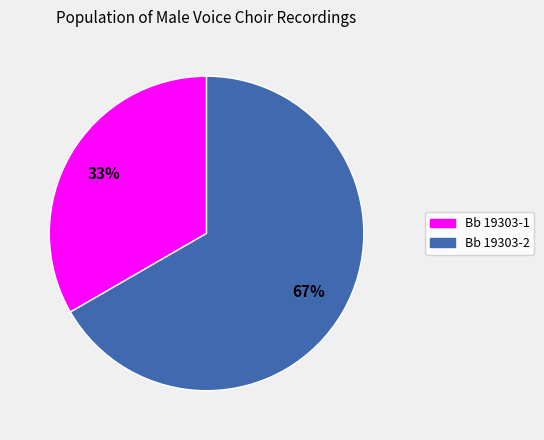

Between Bb 19303-2 and Bb 19303-1, which is larger?

Bb 19303-2